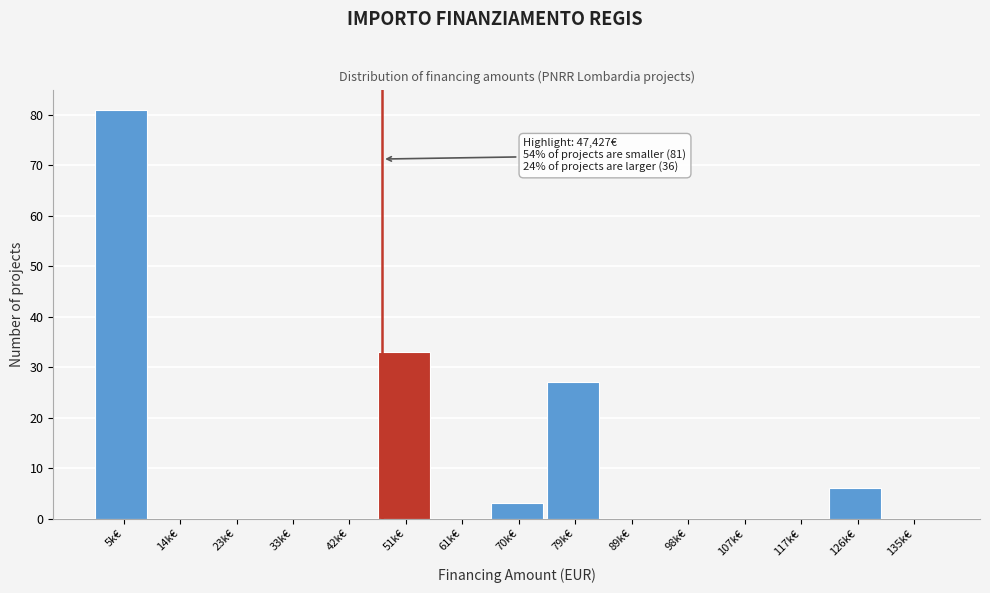

Reading left to right, extract all data points from this chart.

5k€=81	14k€=0	23k€=0	33k€=0	42k€=0	51k€=33	61k€=0	70k€=3	79k€=27	89k€=0	98k€=0	107k€=0	117k€=0	126k€=6	135k€=0